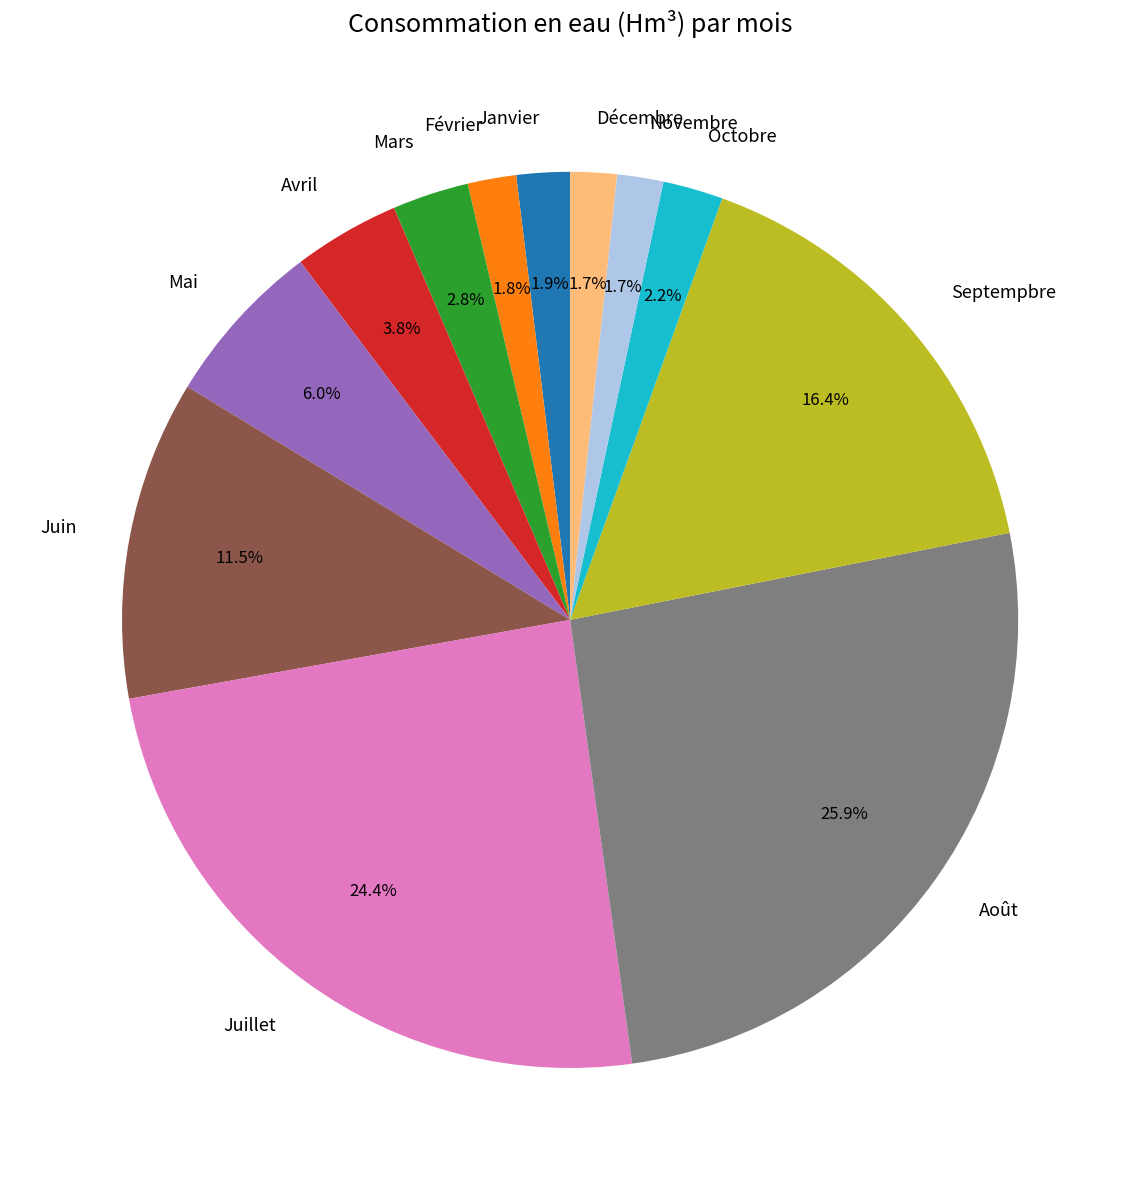

How much of the chart is everything except Novembre?

98.3%